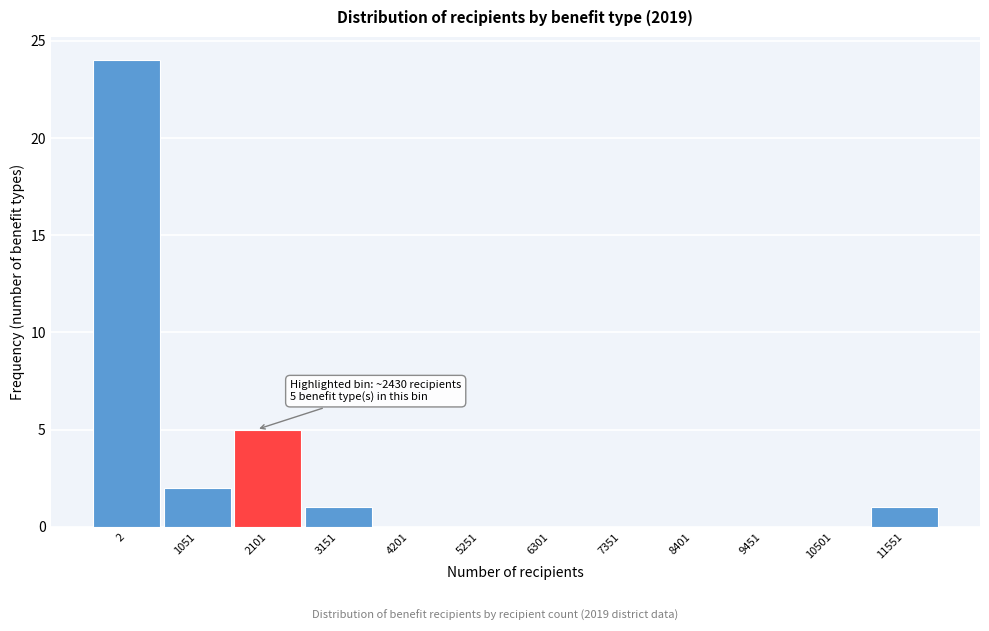

Reading left to right, list all the values displayed in this chart.

2=24	1051=2	2101=5	3151=1	4201=0	5251=0	6301=0	7351=0	8401=0	9451=0	10501=0	11551=1